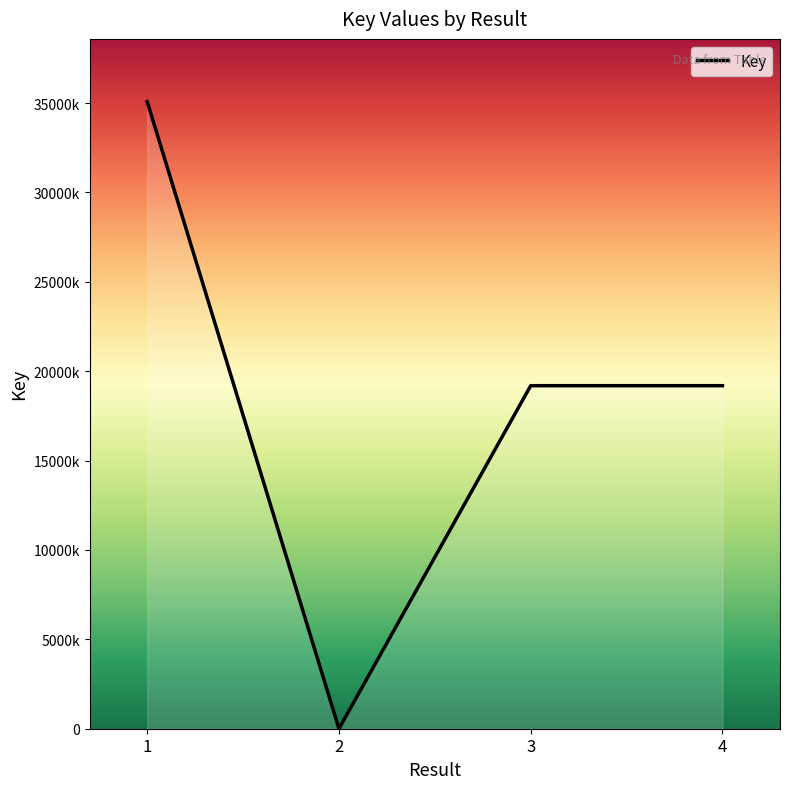

Does the chart have visible grid lines?

No